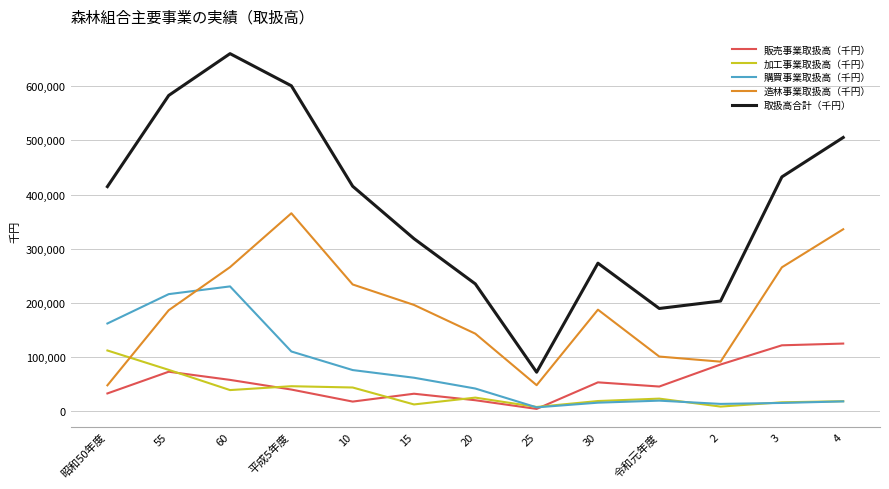

The 取扱高合計（千円） series shows 575317 at 10. True or false?

False